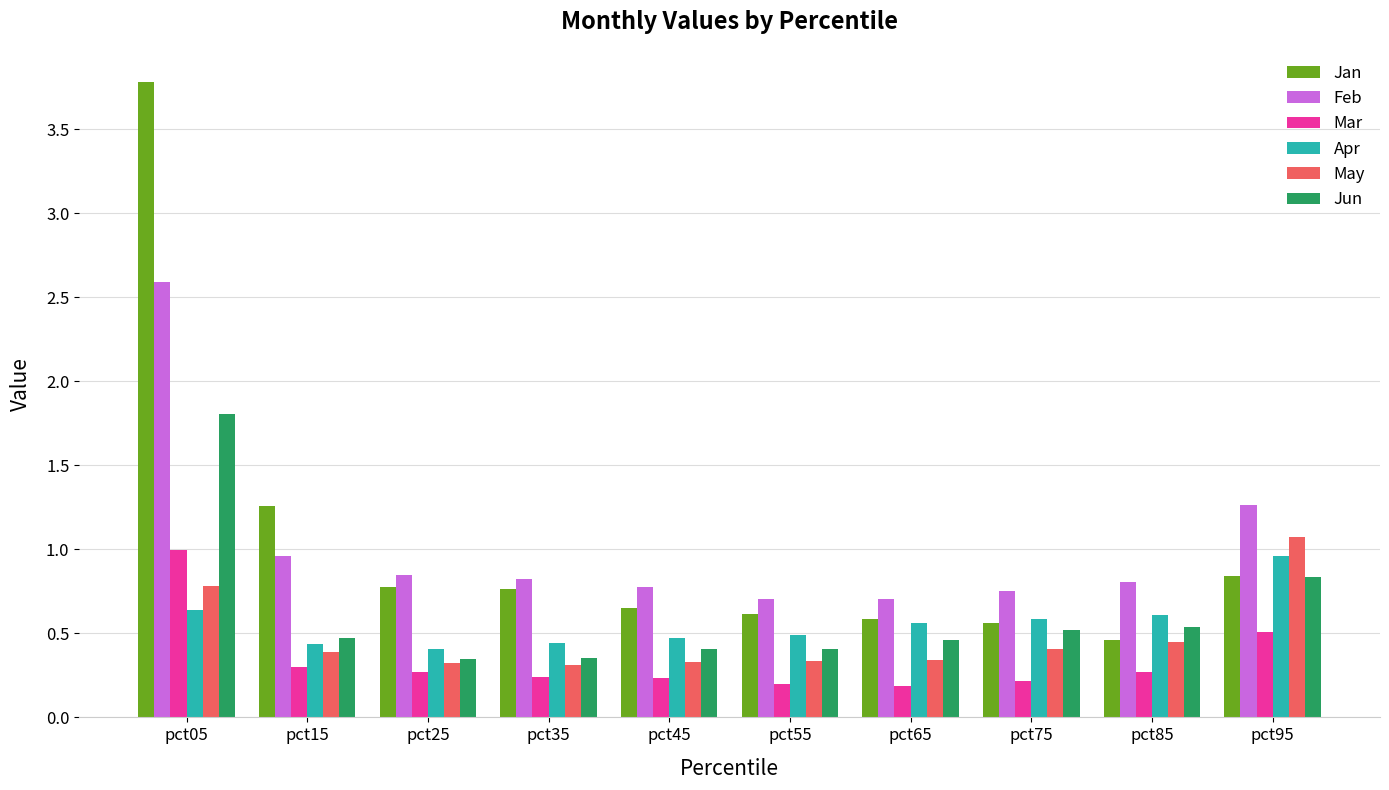

True or false: Apr has a value of 0.6 at pct65.

True